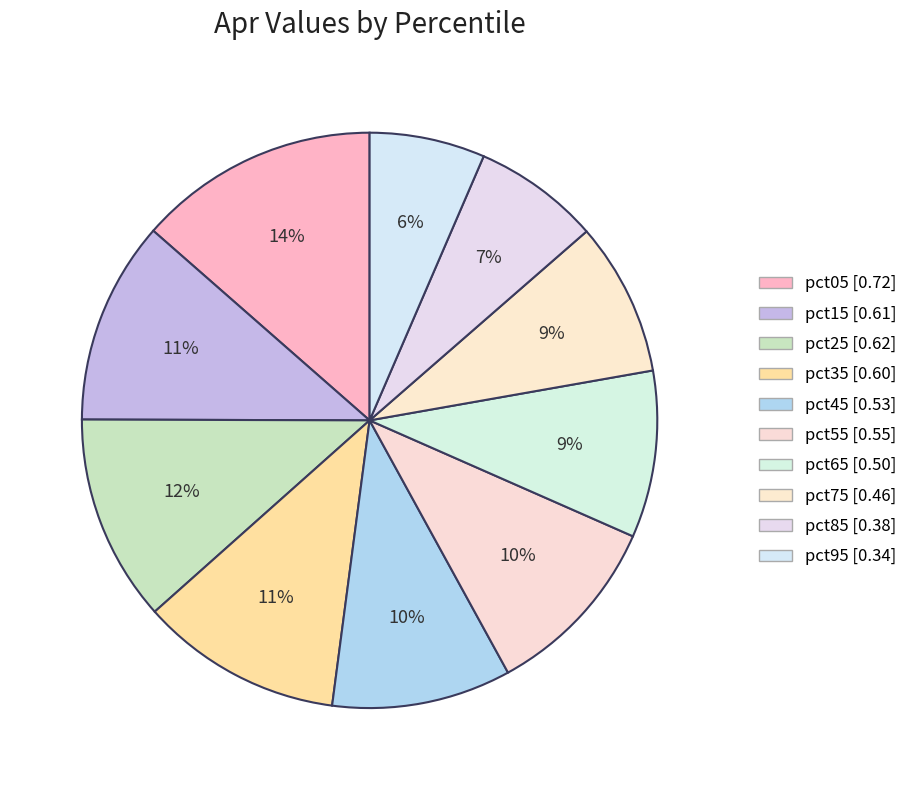

Count the number of slices in the pie.

10